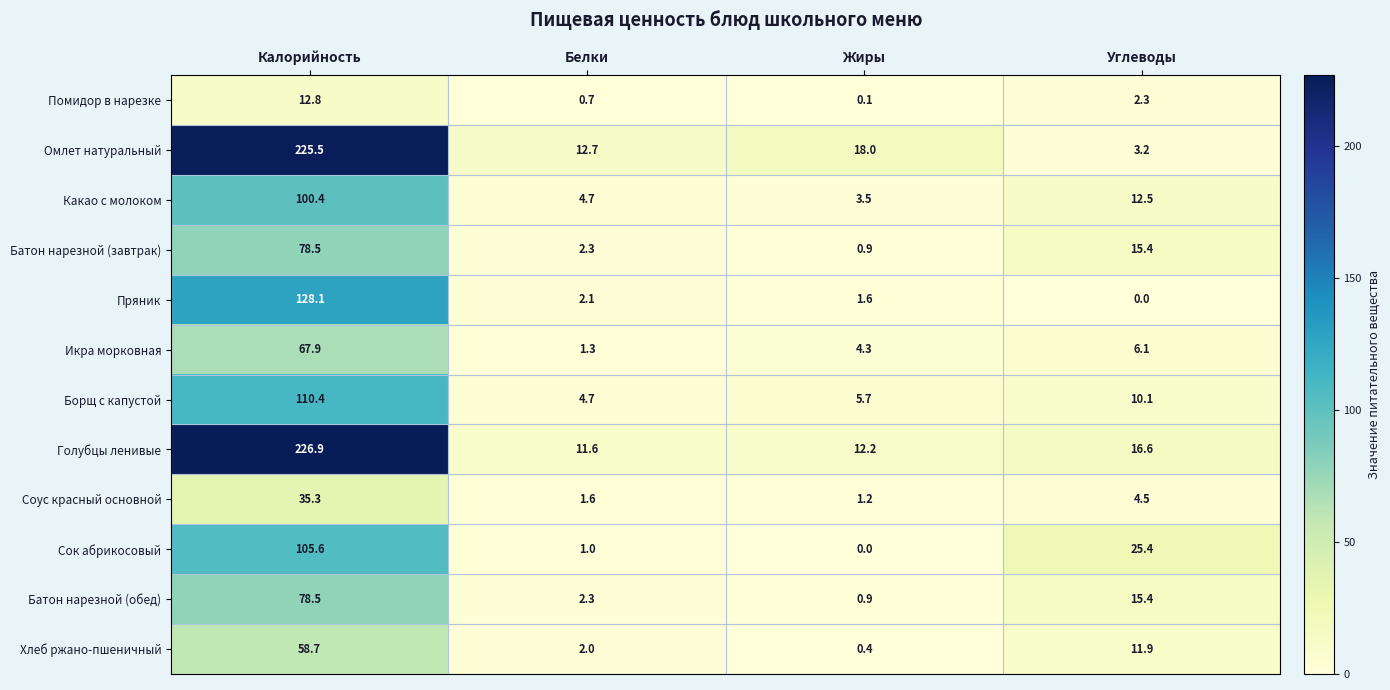

At which category is the sum across all series the highest?

Калорийность